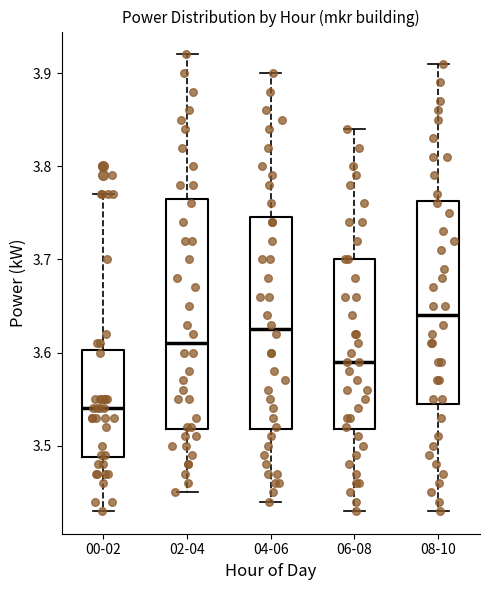

Which box's median line is the lowest?

00-02